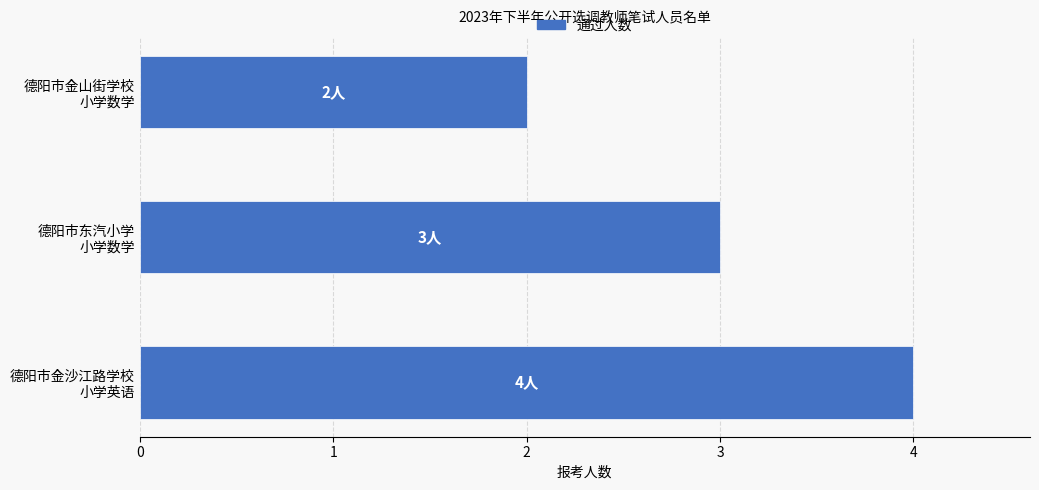

How many data points are less than 3?

1